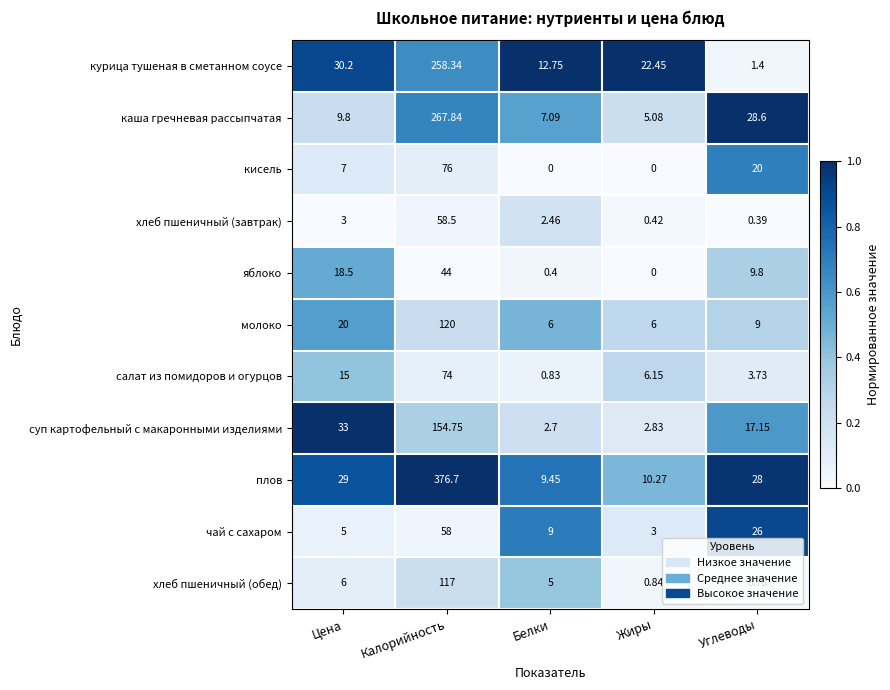

Where is чай с сахаром nearest to the value 30?

Углеводы